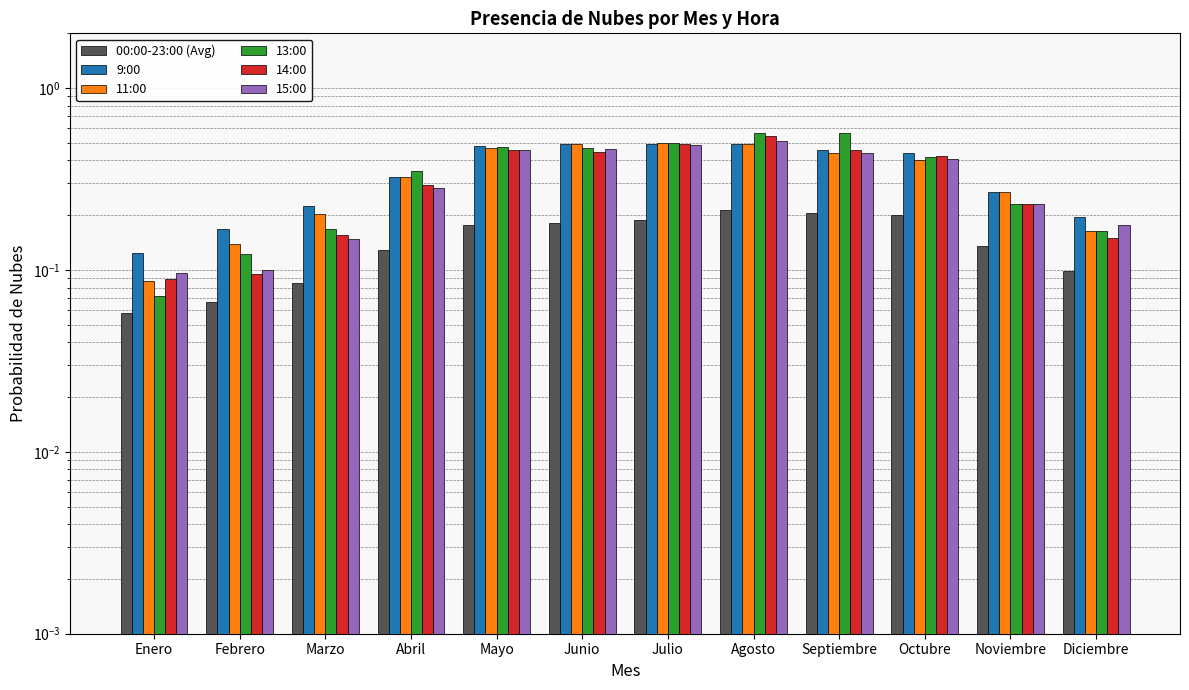

What is the maximum value for 15:00?

0.5